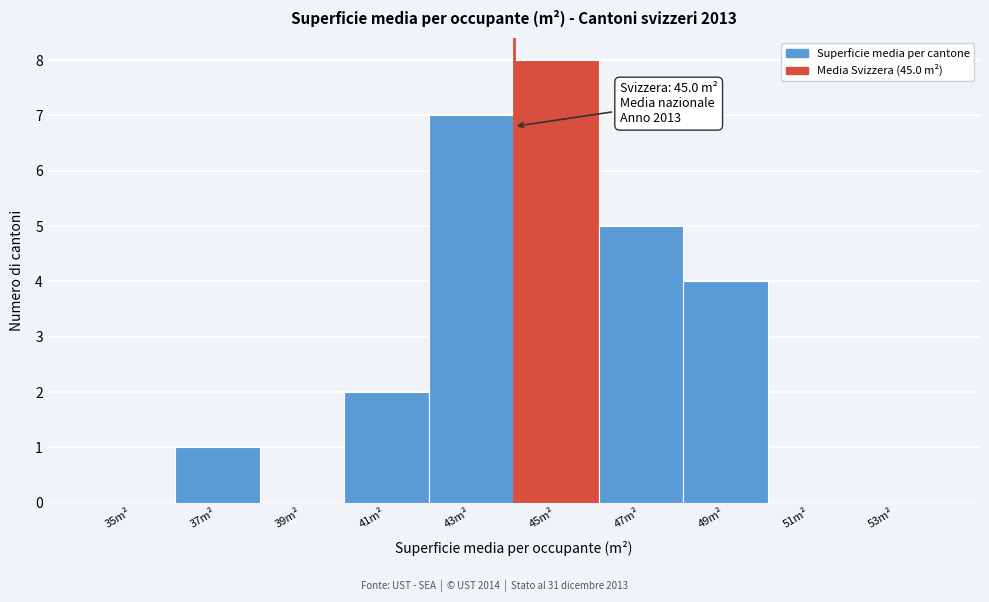

Reading left to right, extract all data points from this chart.

35m²=0	37m²=1	39m²=0	41m²=2	43m²=7	45m²=8	47m²=5	49m²=4	51m²=0	53m²=0